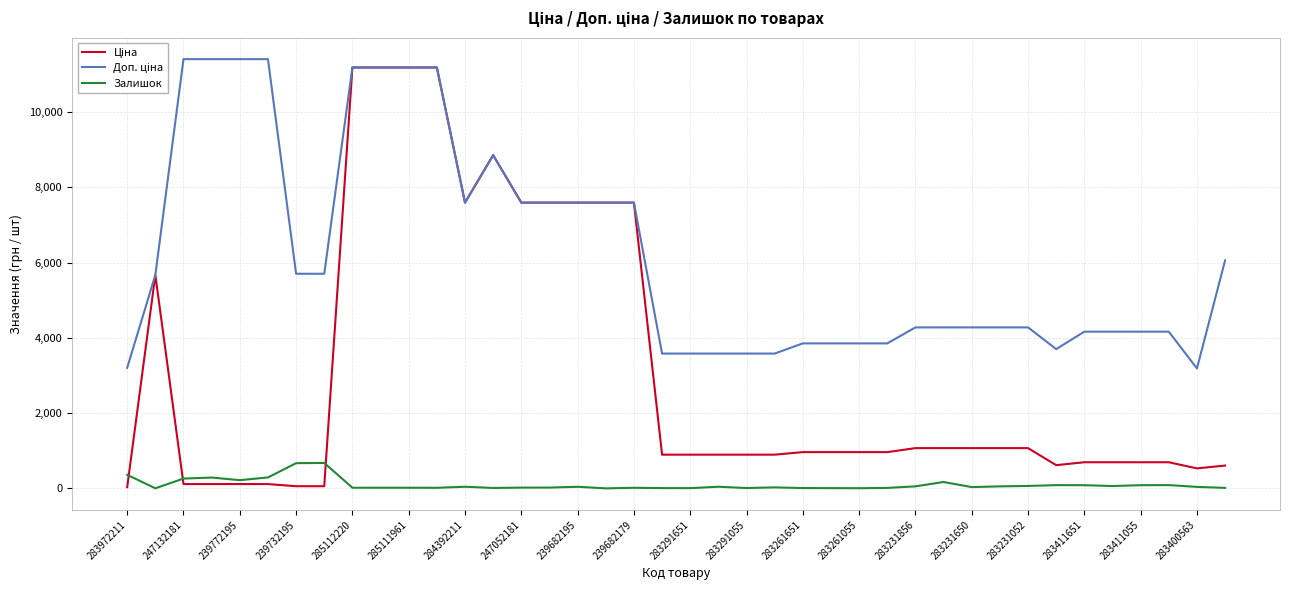

What is the maximum value shown in the chart?

11410.0